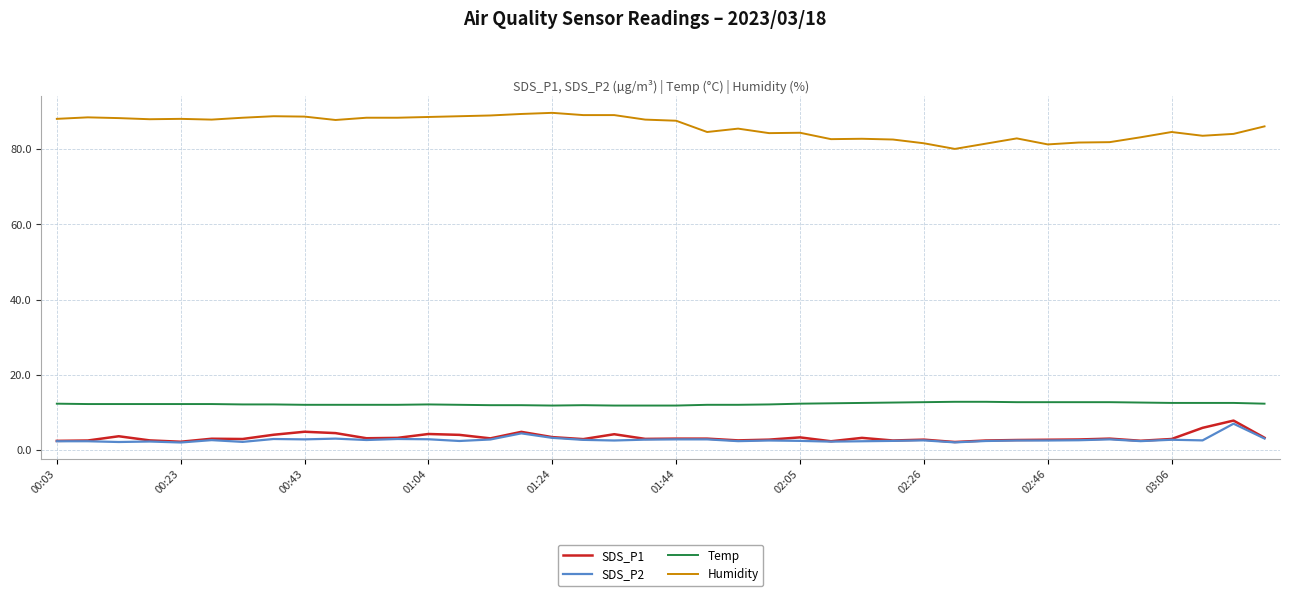

True or false: SDS_P2 and Temp intersect in this chart.

False